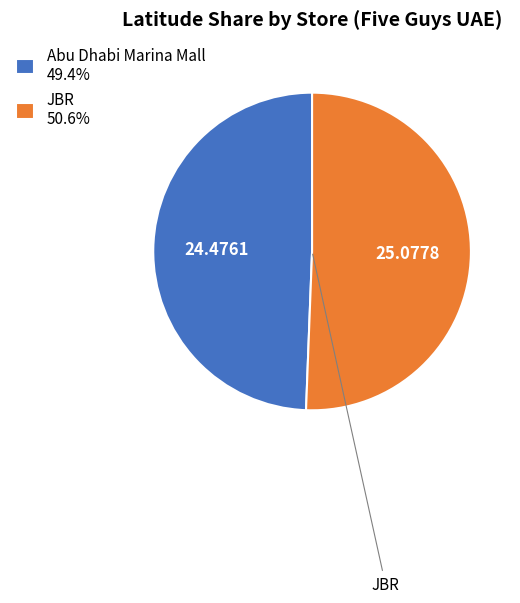

Between JBR and Abu Dhabi Marina Mall, which is larger?

JBR